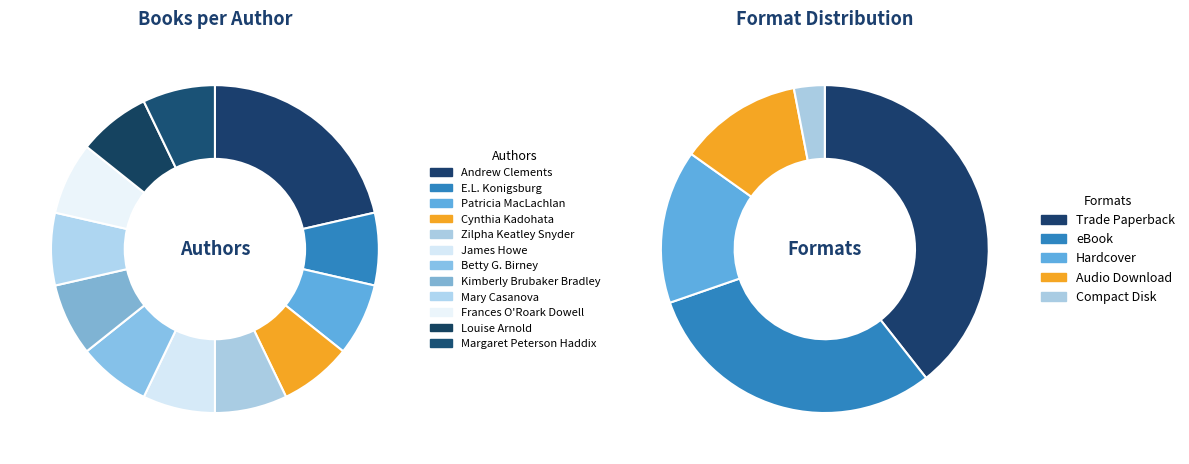

To the nearest percent, what is the average slice percentage?

8%